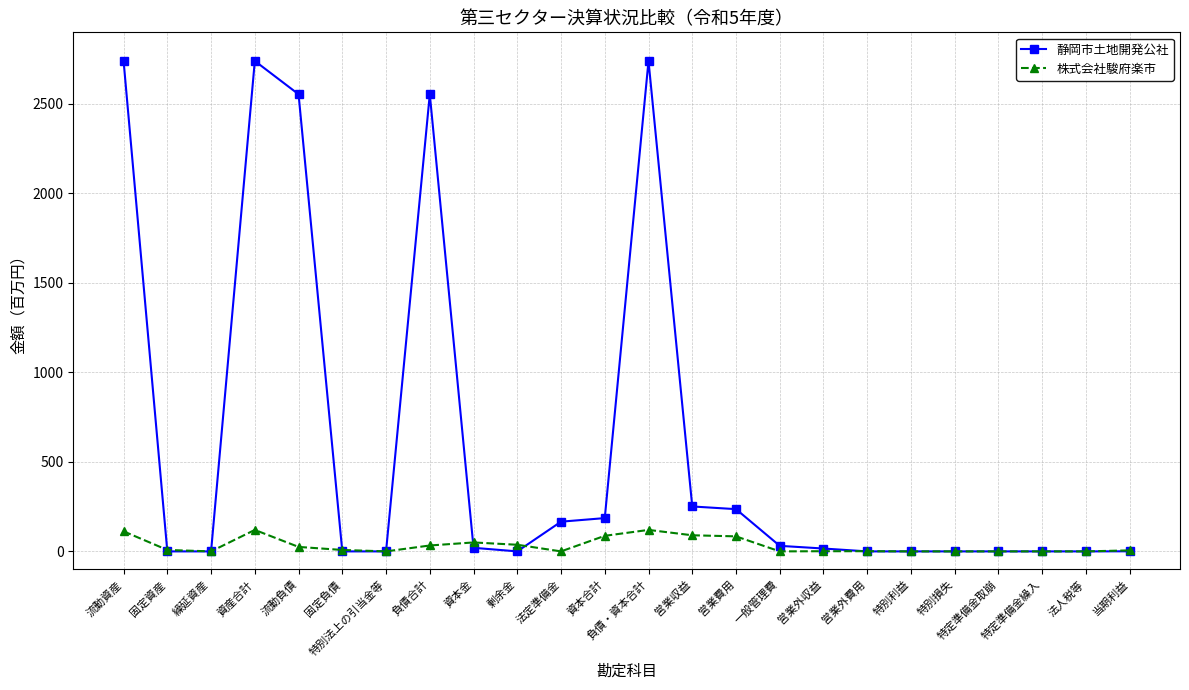

What is the label of the 20th point from the right?

流動負債